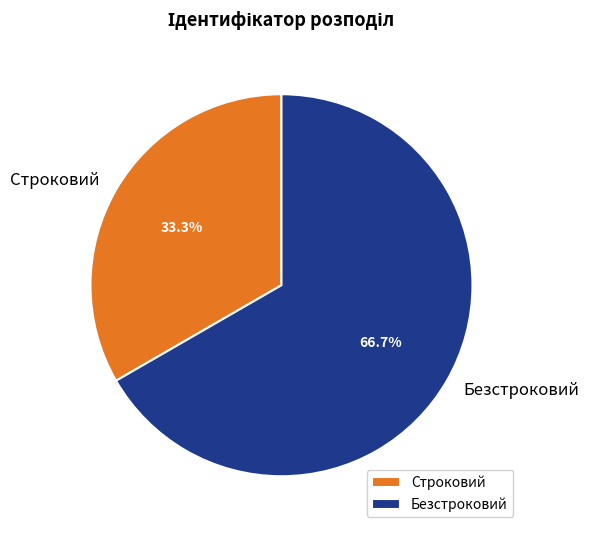

What portion of the pie excludes Безстроковий?

33.3%